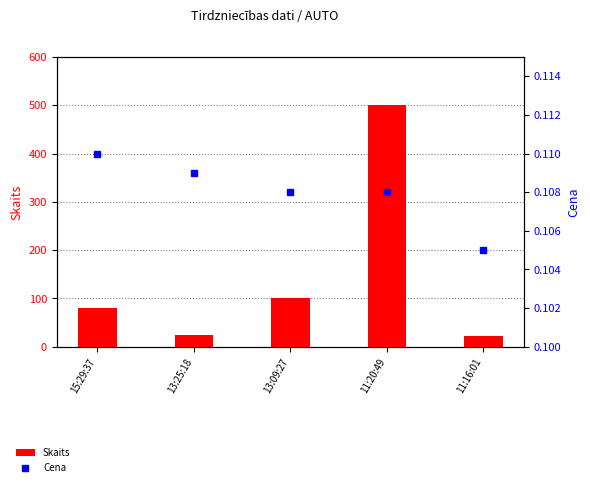

What are all the series names shown in the legend?

Skaits, Cena